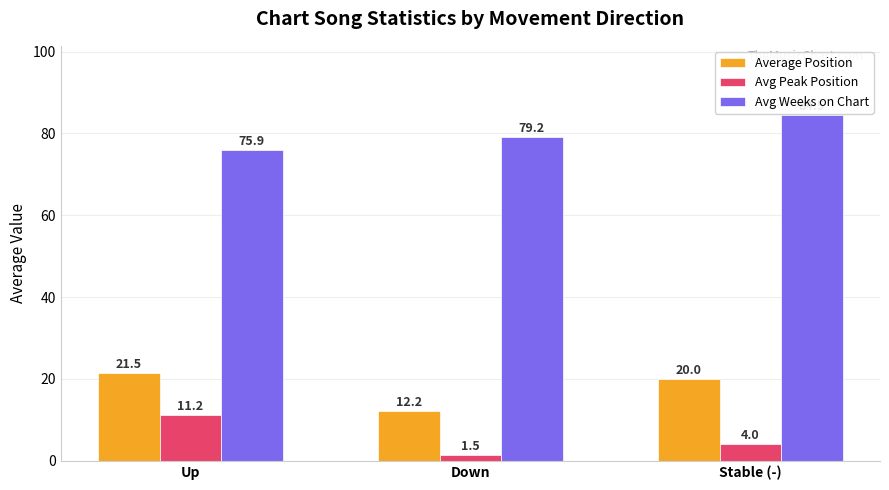

Reading left to right, transcribe all the data shown in this chart.

Average Position: Up=21.5	Down=12.2	Stable (-)=20.0
Avg Peak Position: Up=11.2	Down=1.5	Stable (-)=4.0
Avg Weeks on Chart: Up=75.9	Down=79.2	Stable (-)=84.5